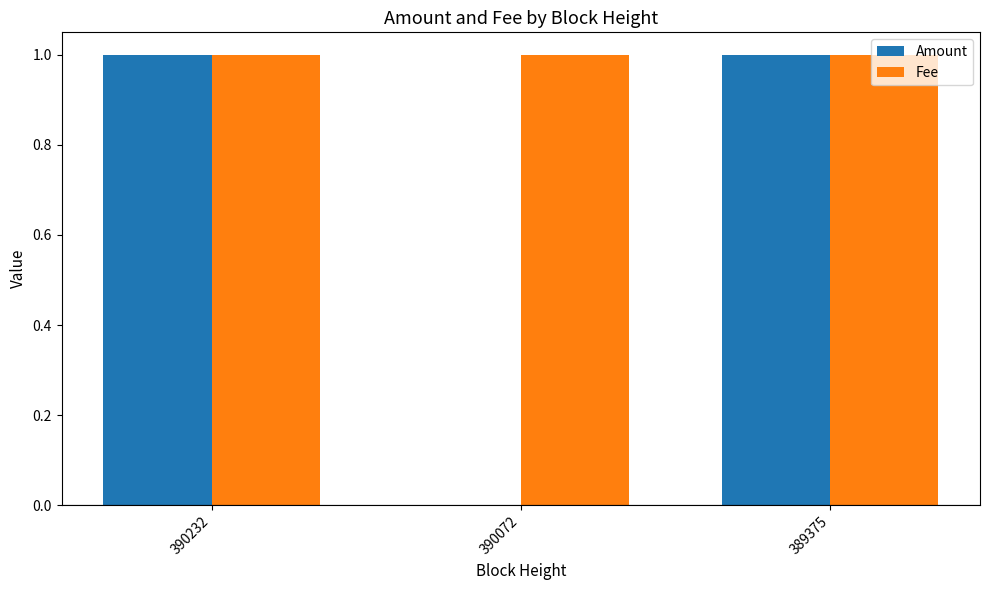

What is the sum of all Fee values?

3